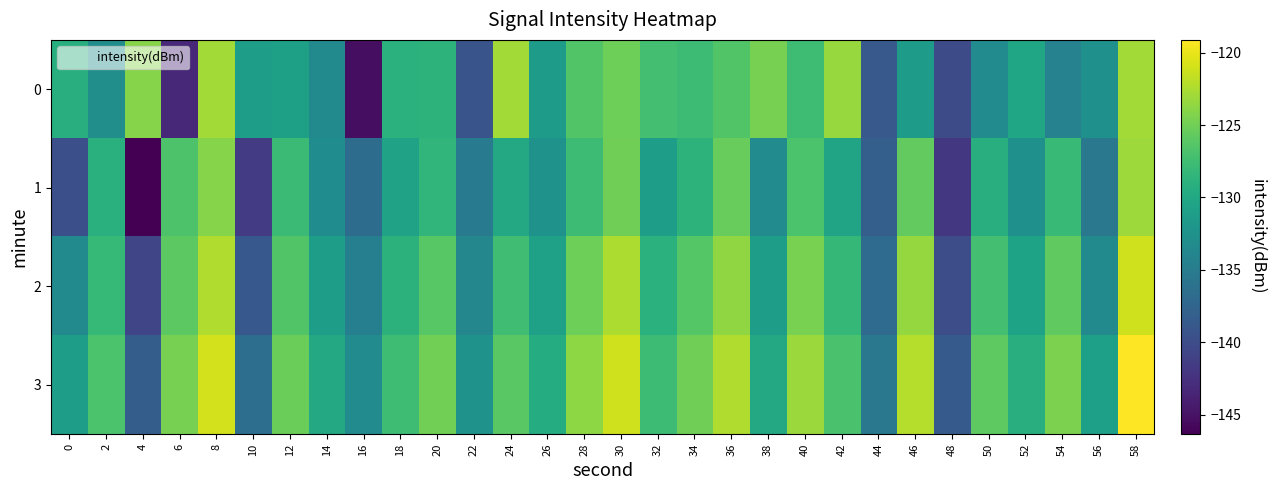

At 34, list the series in order from largest to smallest.

3, 2, 0, 1